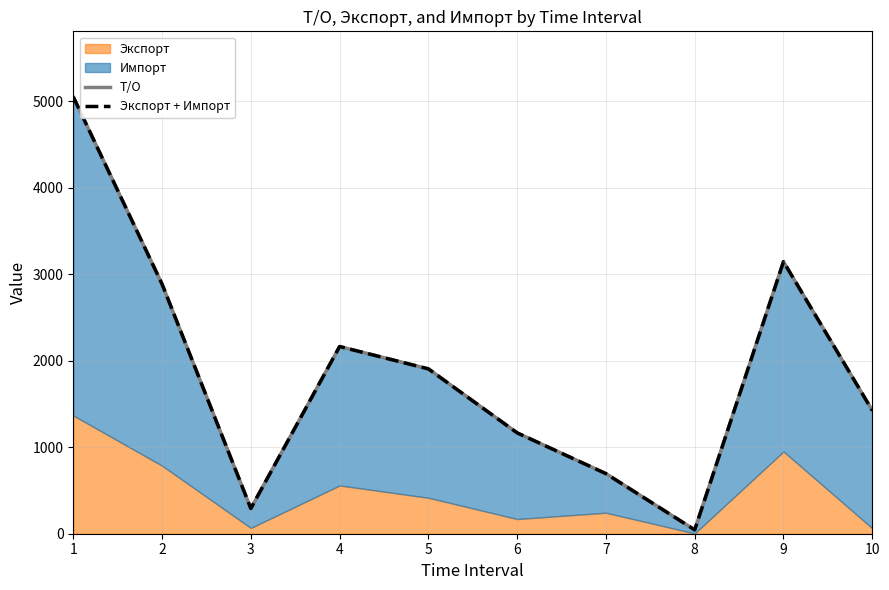

Reading left to right, extract all data points from this chart.

Т/О: 5050.8	2886.2	291.9	2164.1	1905.9	1166.0	694.6	44.5	3144.9	1425.3
Экспорт + Импорт: 5050.8	2886.2	291.9	2164.1	1905.9	1166.0	694.6	44.5	3144.9	1425.3